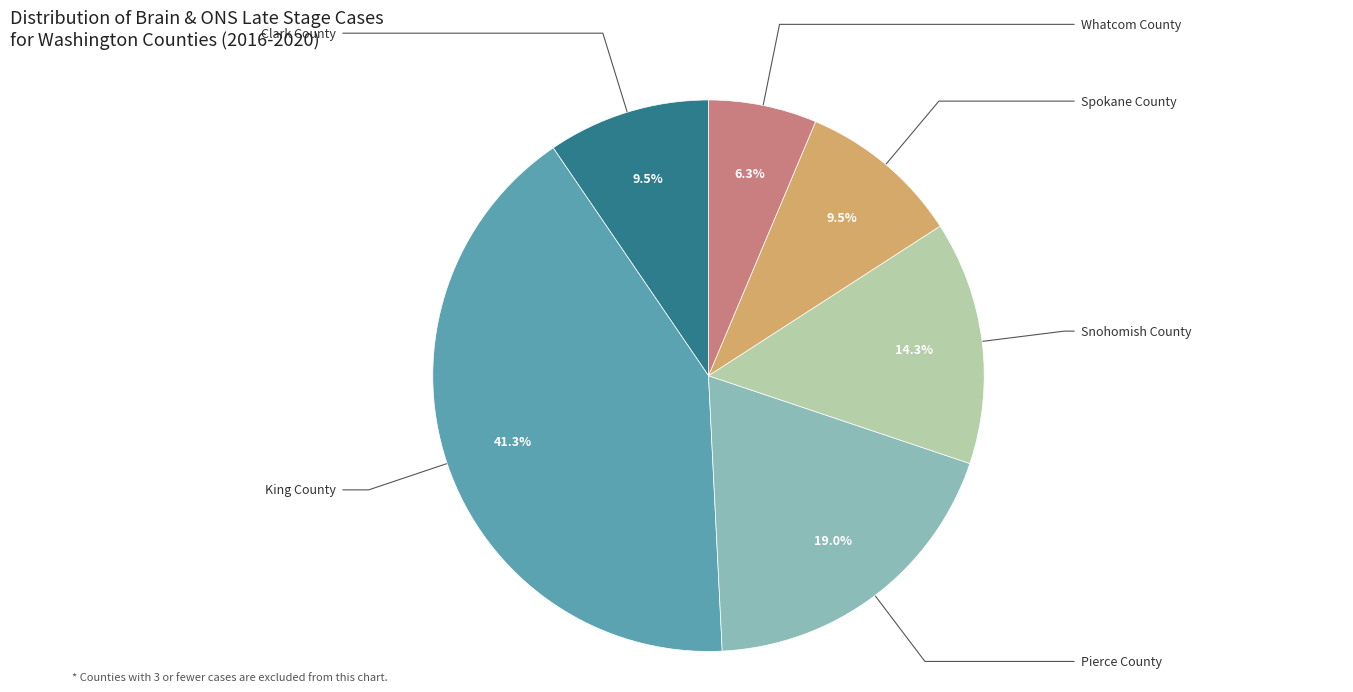

Is there a majority slice in this chart?

No